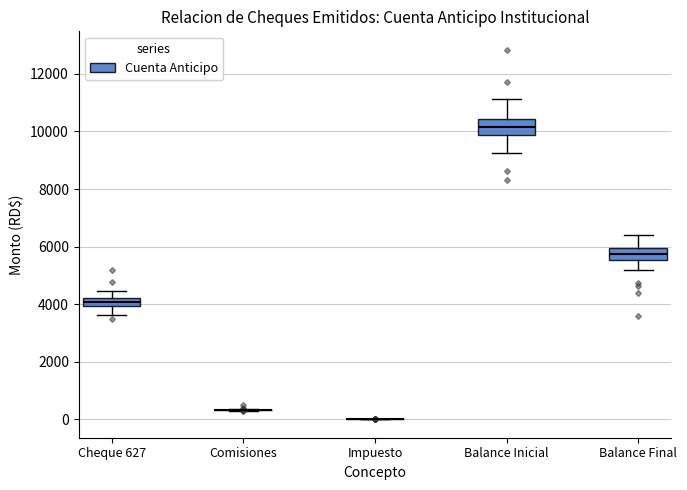

Where does the lower whisker of the box for Cheque 627 end on the y-axis? The values are not printed on the chart, so give them approximately, as read against the axis.

3600